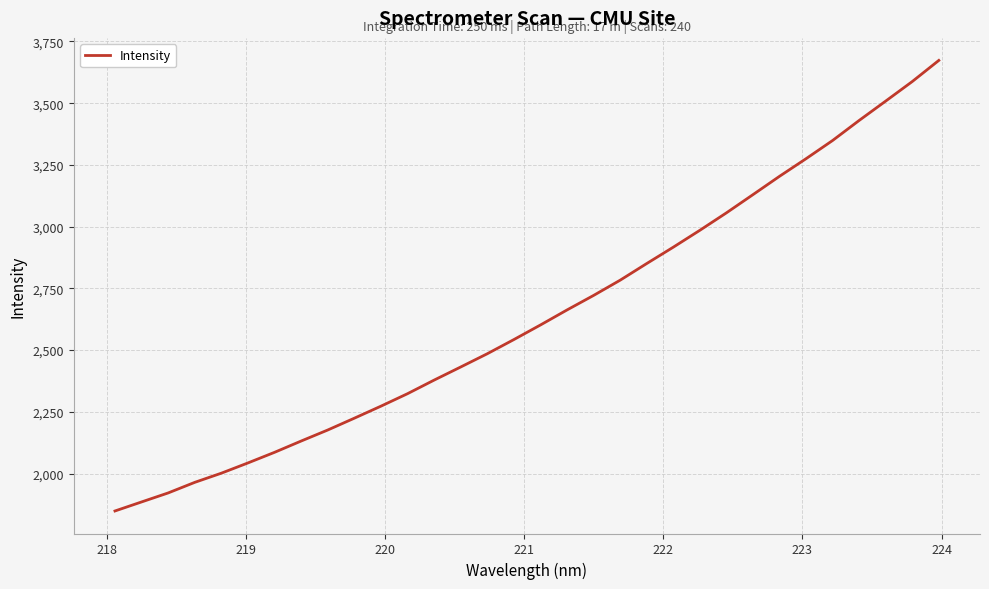

What is the minimum value shown in the chart?

1848.5